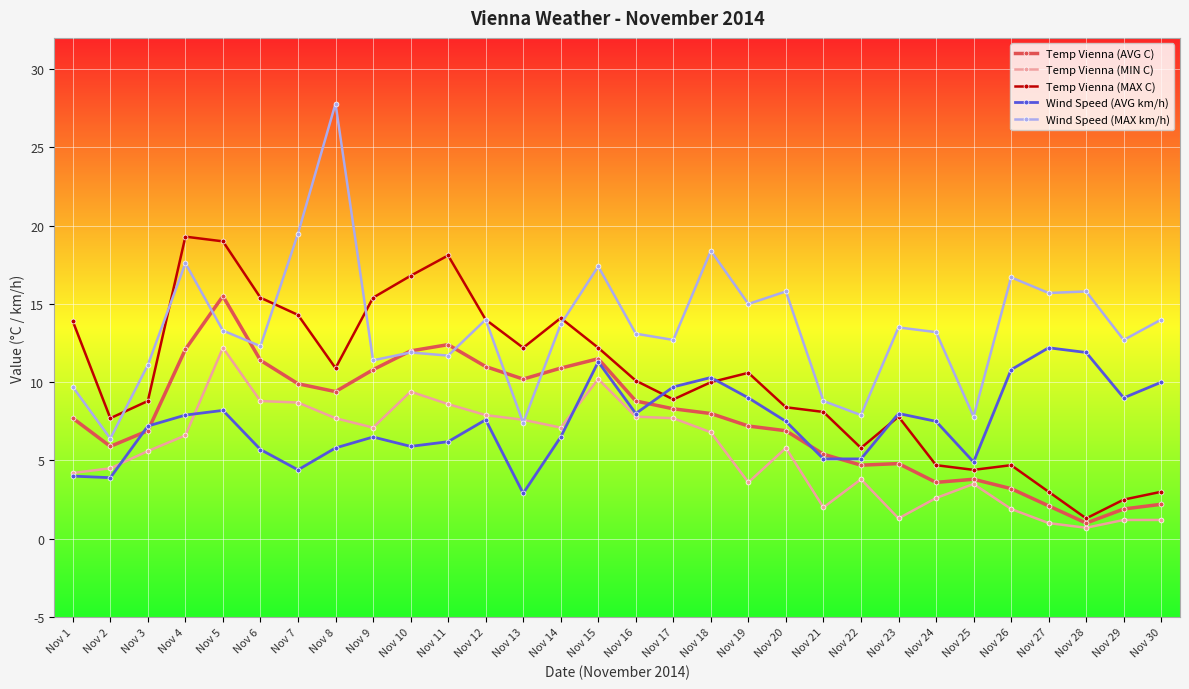

Which series ends up on top after the final intersection of Temp Vienna (AVG C) and Wind Speed (AVG km/h)?

Wind Speed (AVG km/h)